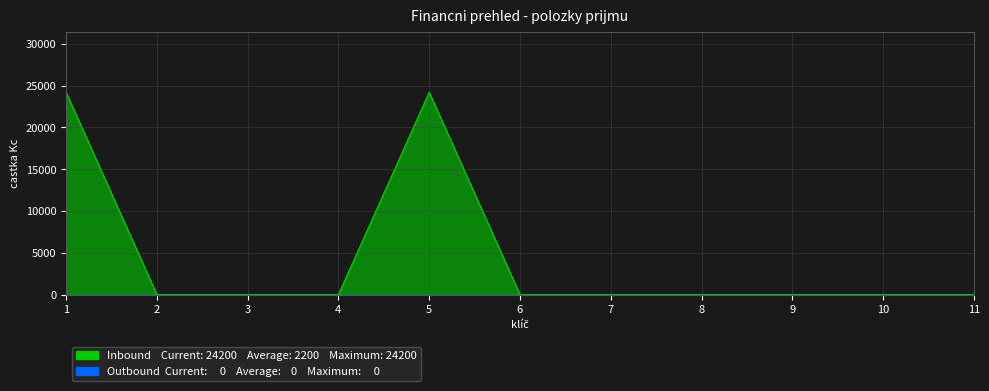

Rank the categories by value from highest to lowest.

1, 5, 2, 3, 4, 6, 7, 8, 9, 10, 11